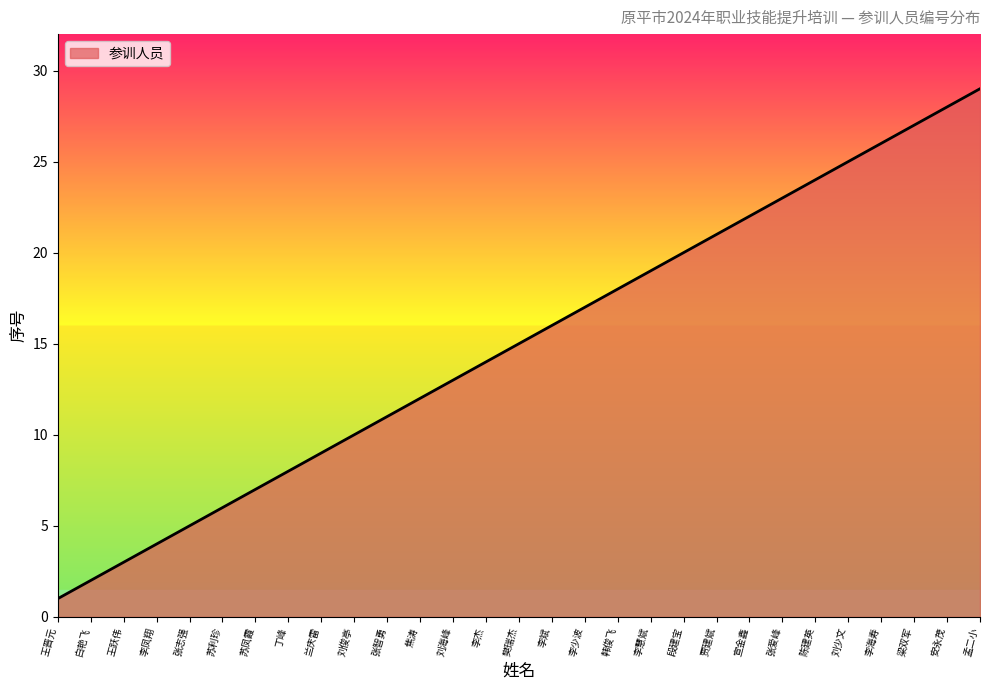

Which has a higher value, 张智勇 or 刘俊亭?

张智勇